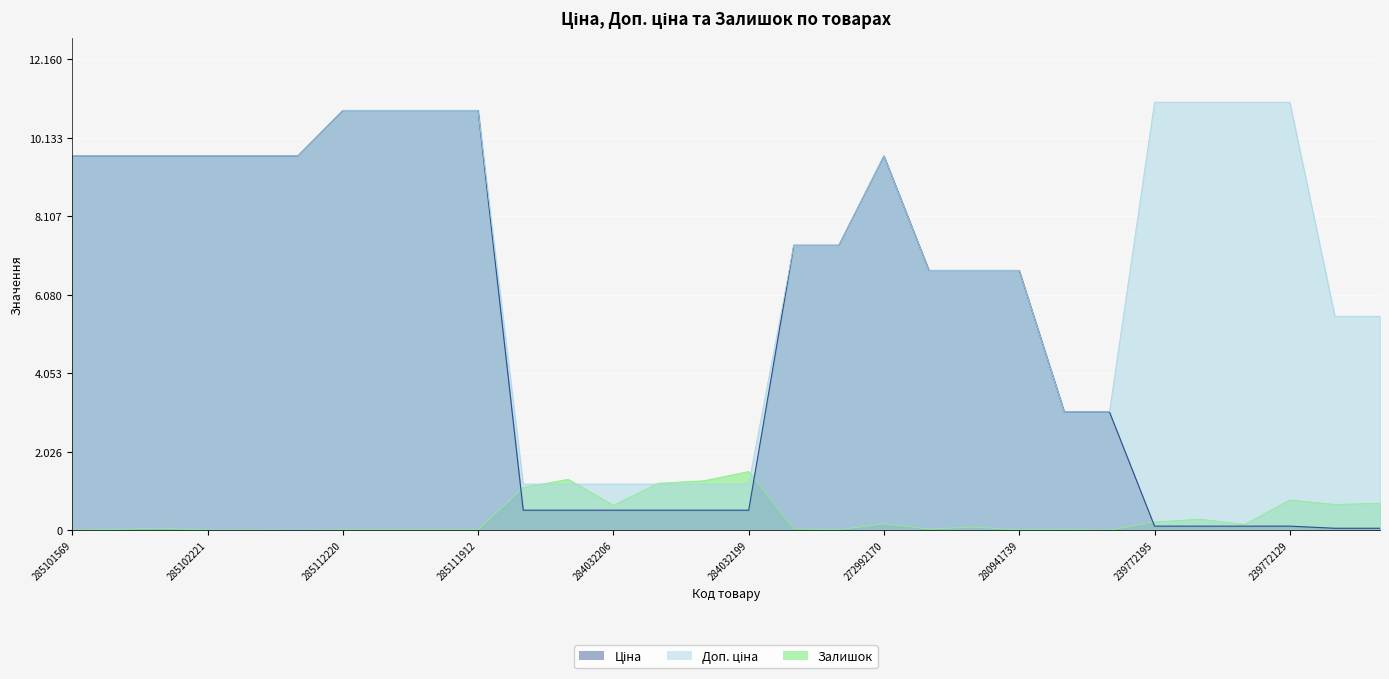

What position from the left is 274992152?

23